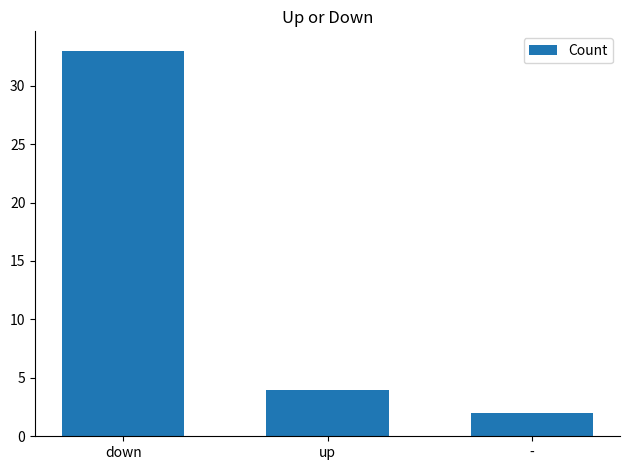

What is the change in value from down to -?

-31